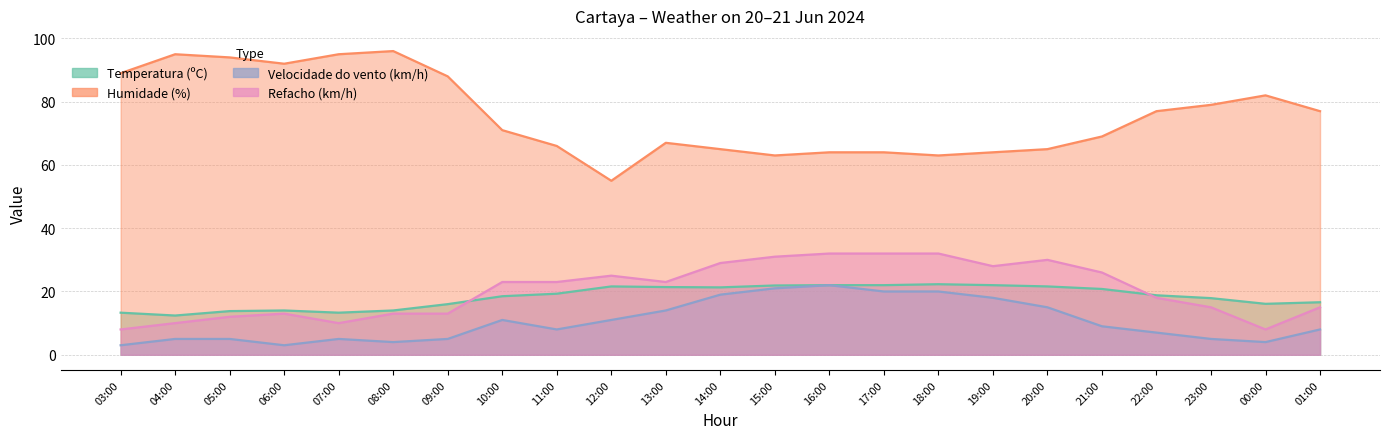

At which category does the chart reach its peak across all series?

08:00